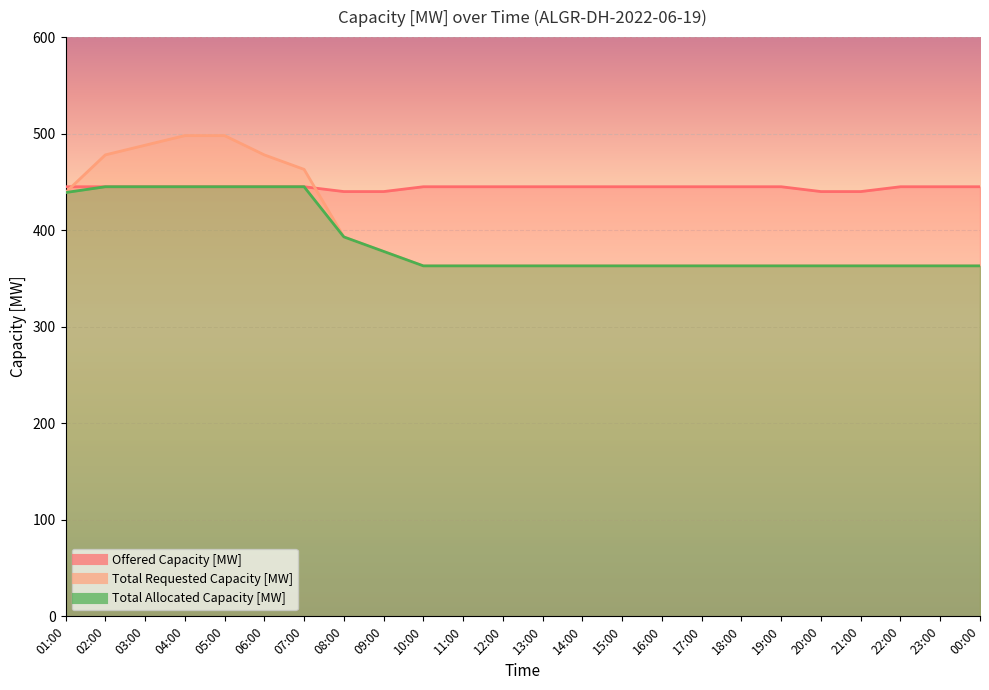

What position from the right is 21:00?

4